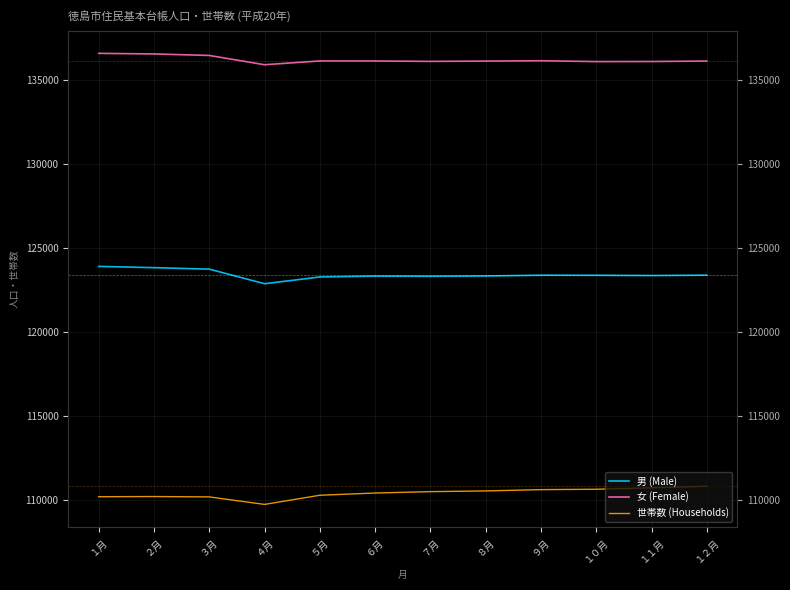

What is the approximate value of 世帯数 (Households) at ７月?

110515